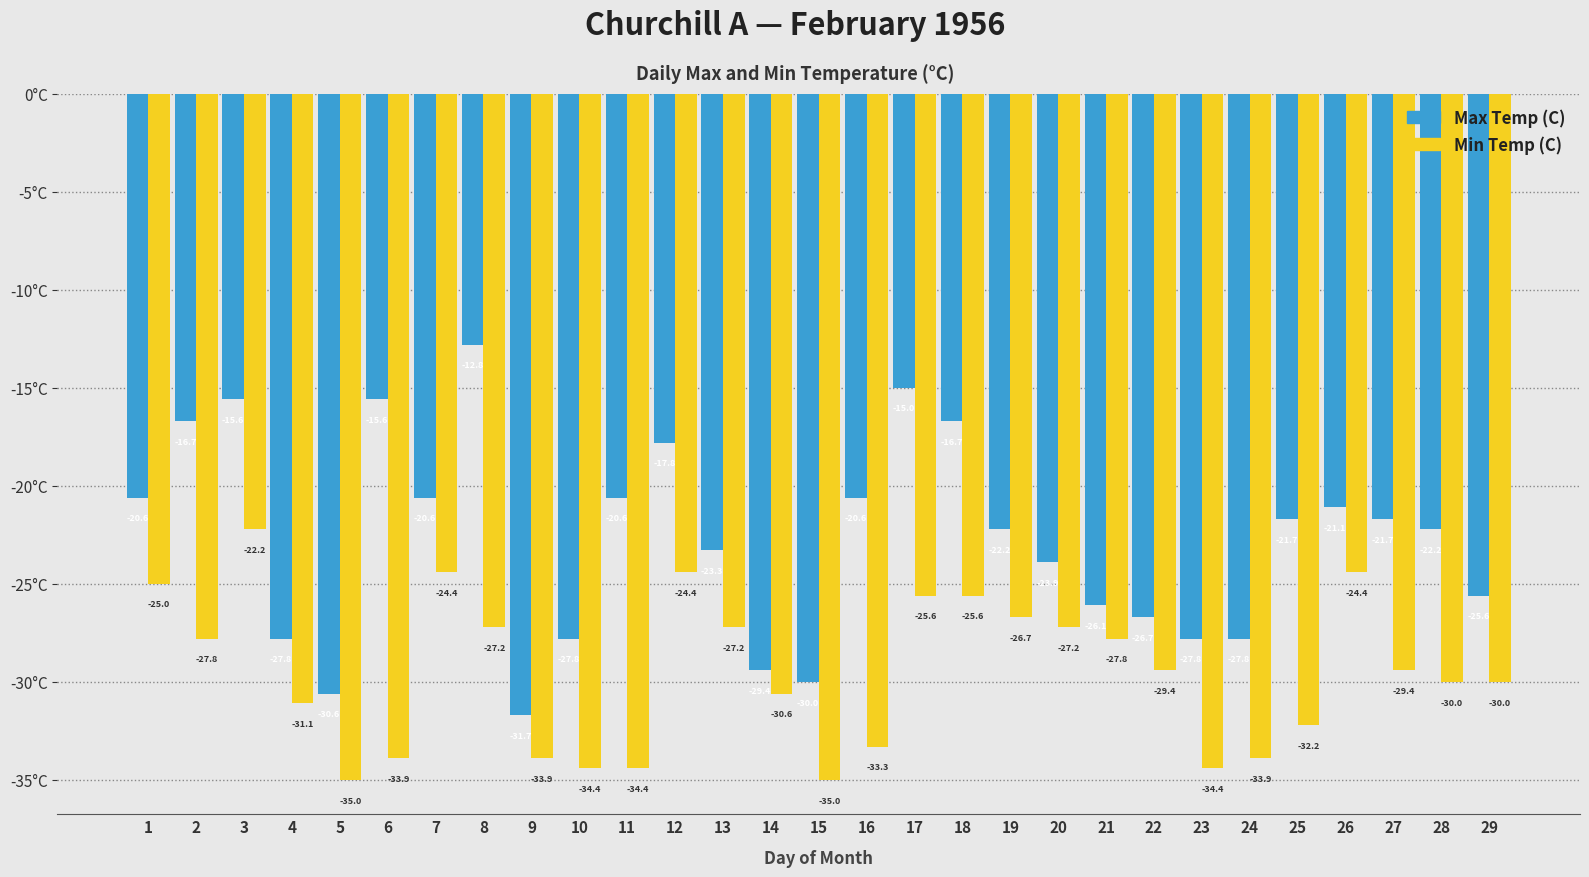

Reading left to right, transcribe all the data shown in this chart.

Max Temp (C): -20.6	-16.7	-15.6	-27.8	-30.6	-15.6	-20.6	-12.8	-31.7	-27.8	-20.6	-17.8	-23.3	-29.4	-30.0	-20.6	-15.0	-16.7	-22.2	-23.9	-26.1	-26.7	-27.8	-27.8	-21.7	-21.1	-21.7	-22.2	-25.6
Min Temp (C): -25.0	-27.8	-22.2	-31.1	-35.0	-33.9	-24.4	-27.2	-33.9	-34.4	-34.4	-24.4	-27.2	-30.6	-35.0	-33.3	-25.6	-25.6	-26.7	-27.2	-27.8	-29.4	-34.4	-33.9	-32.2	-24.4	-29.4	-30.0	-30.0